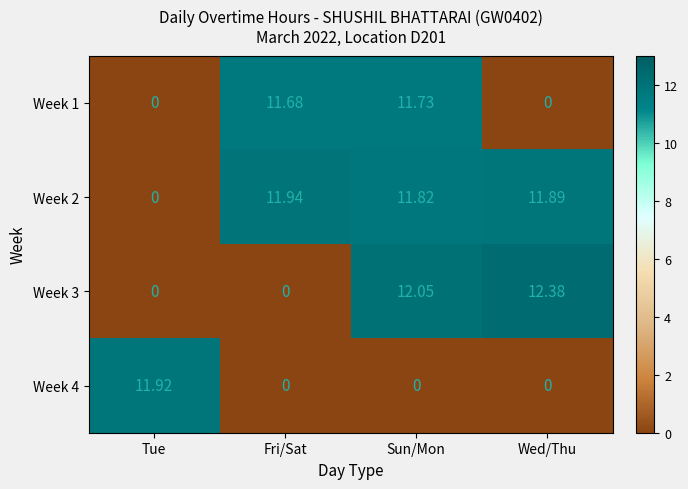

Which category has the highest value in the Week 4 series?

Tue